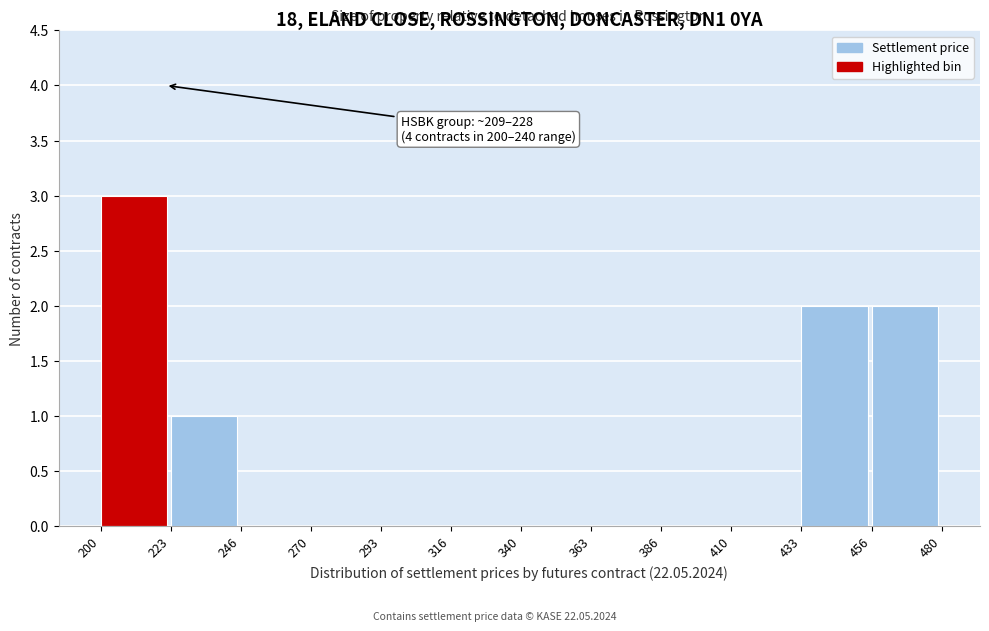

Over which range of the x-axis is the bar tallest?

200 to 223